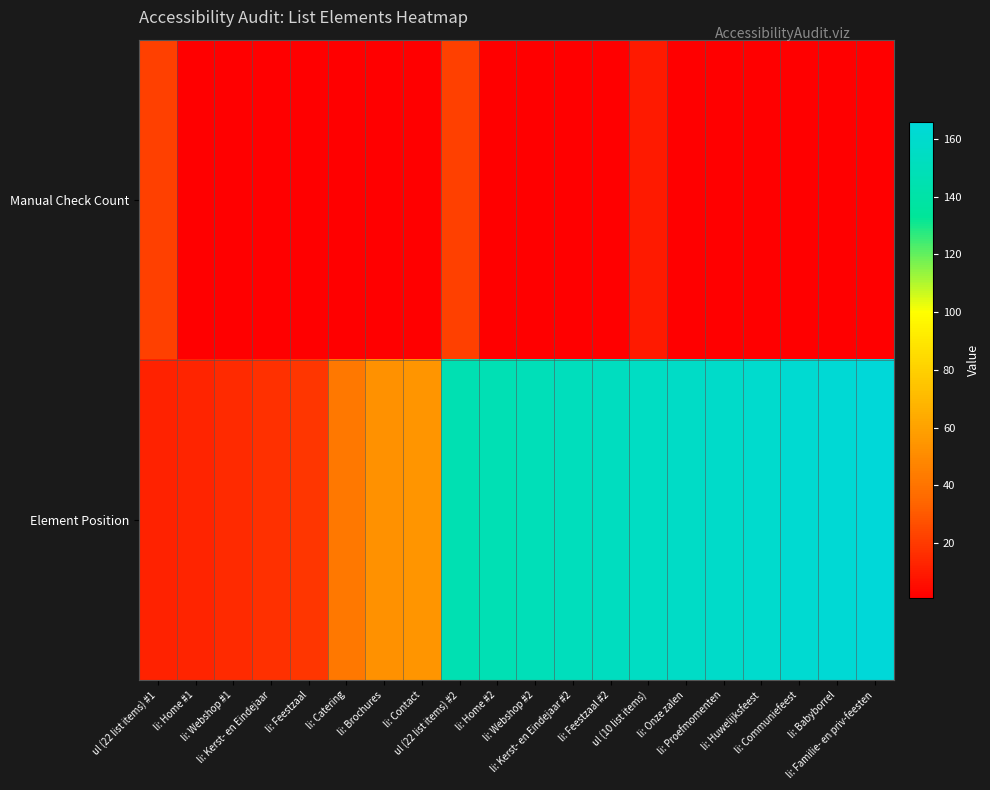

Which series has the largest total across all categories?

Element Position